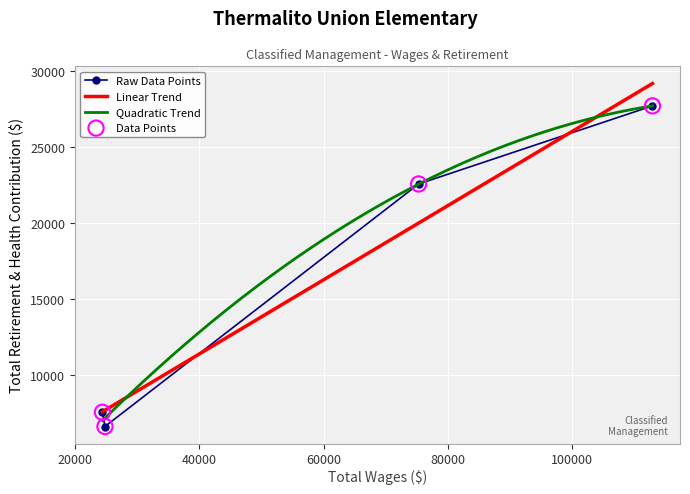

What is the change in value from 112967 to 24392?

-20144